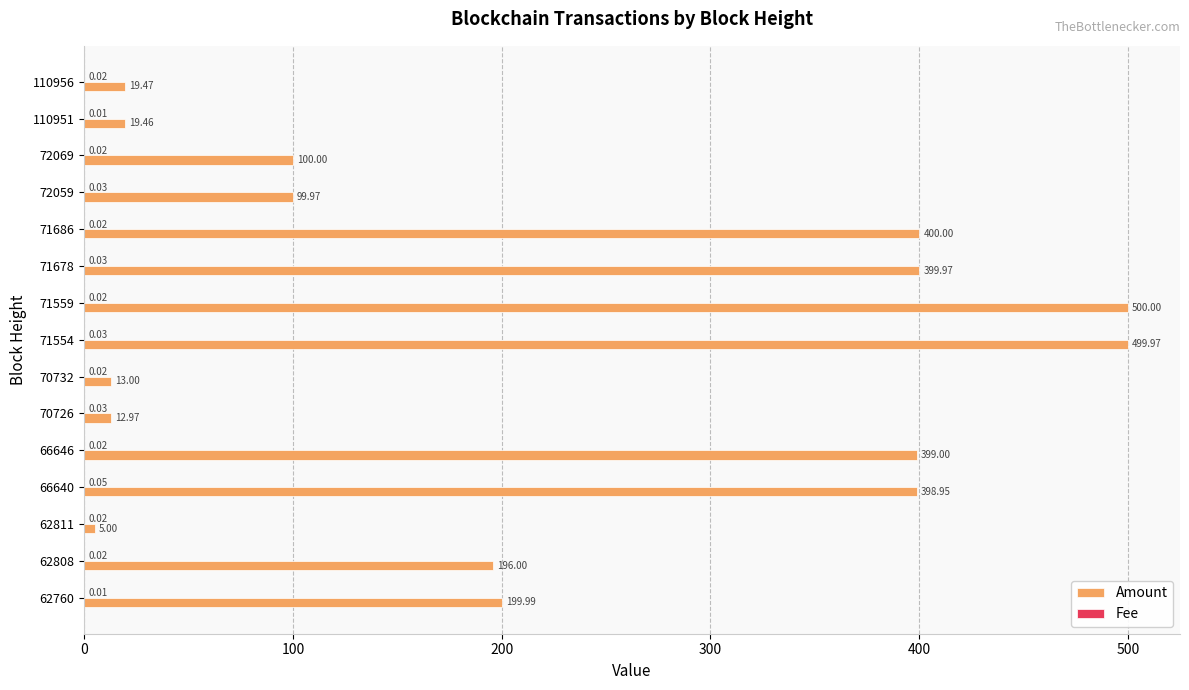

Which series changed the most between 71554 and 110956?

Amount